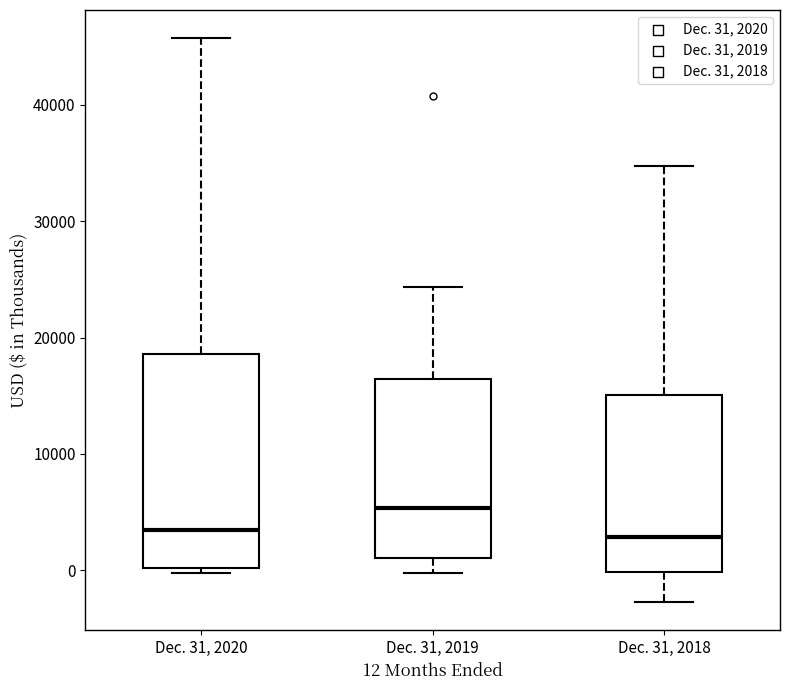

Which box has the highest median line?

Dec. 31, 2019